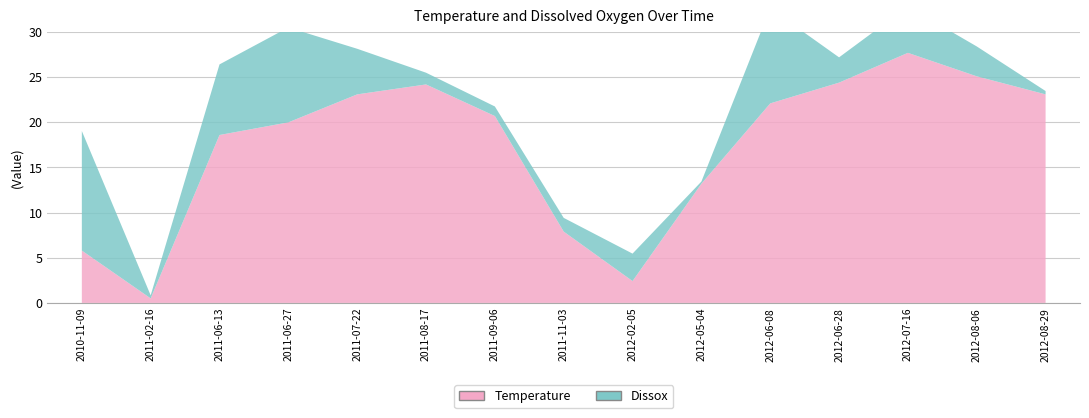

What is the sum of the Dissox values at 2011-08-17 and 2012-08-29?

1.7